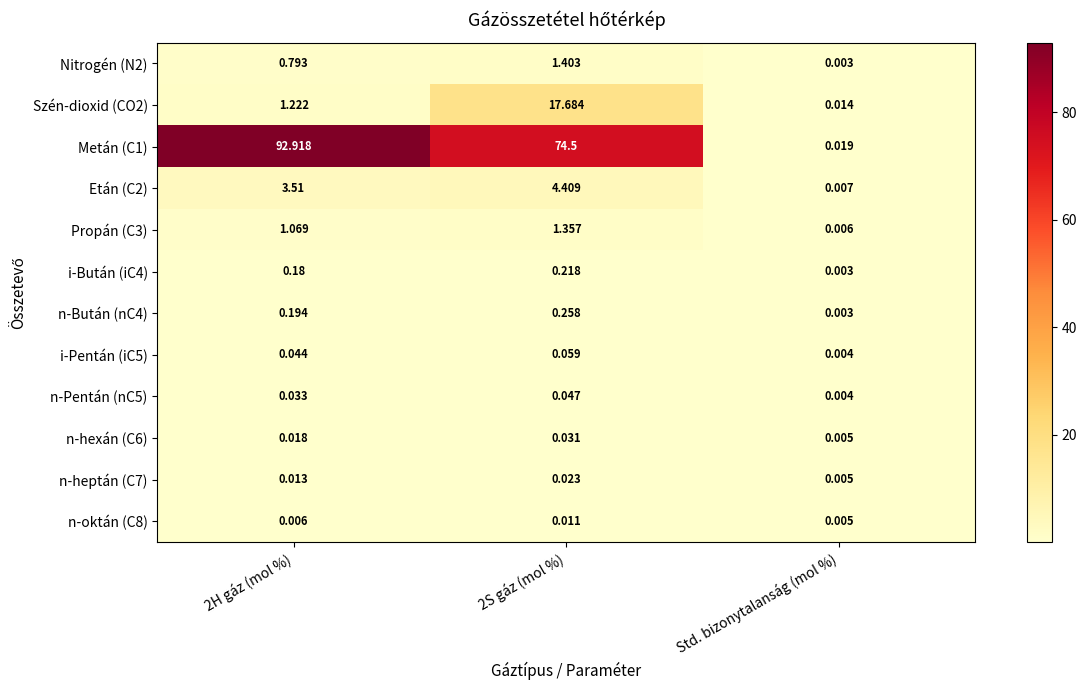

At which label is n-oktán (C8) closest to 0?

Std. bizonytalanság (mol %)